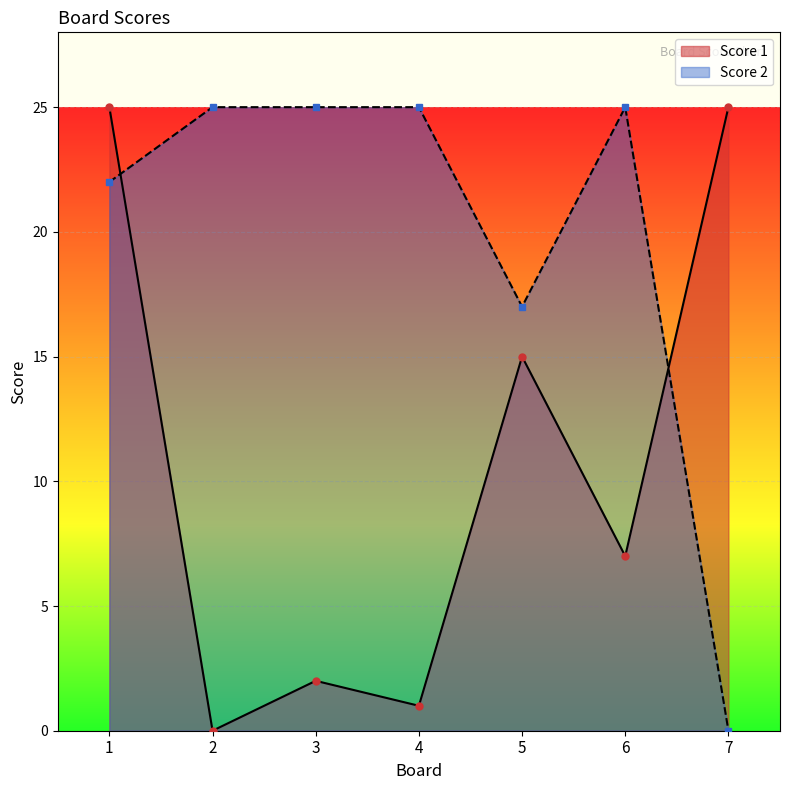

Is it true that Score 2 equals 25 at 4?

True